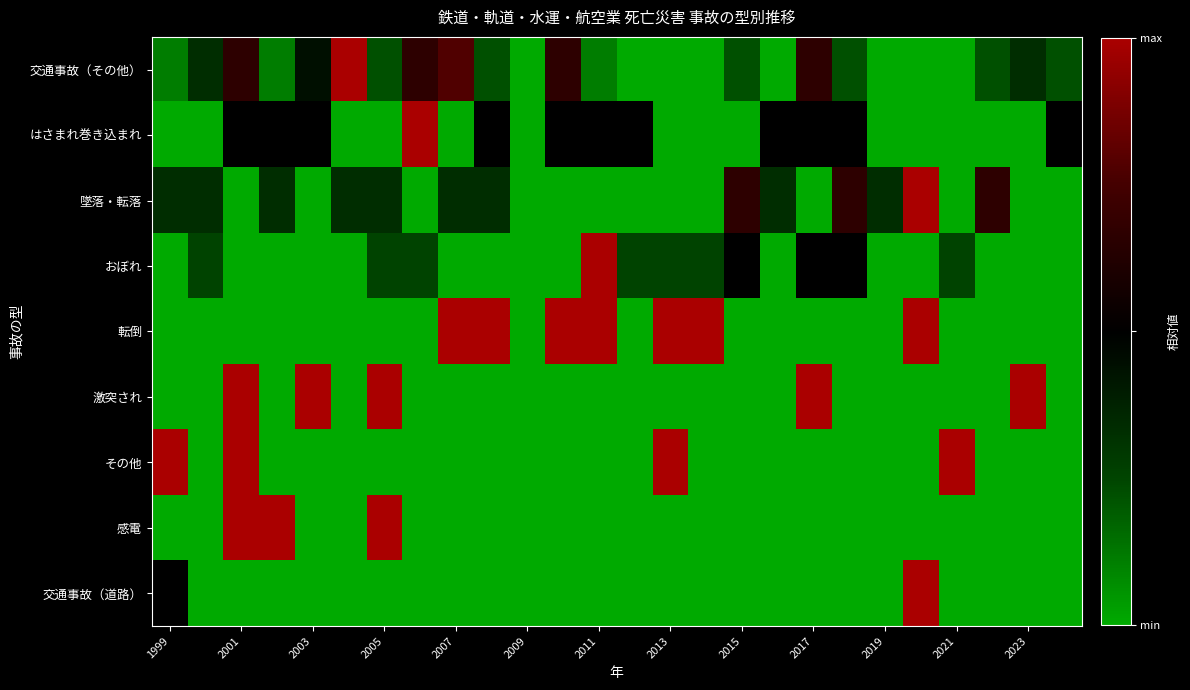

What is the greatest value displayed?

1.0